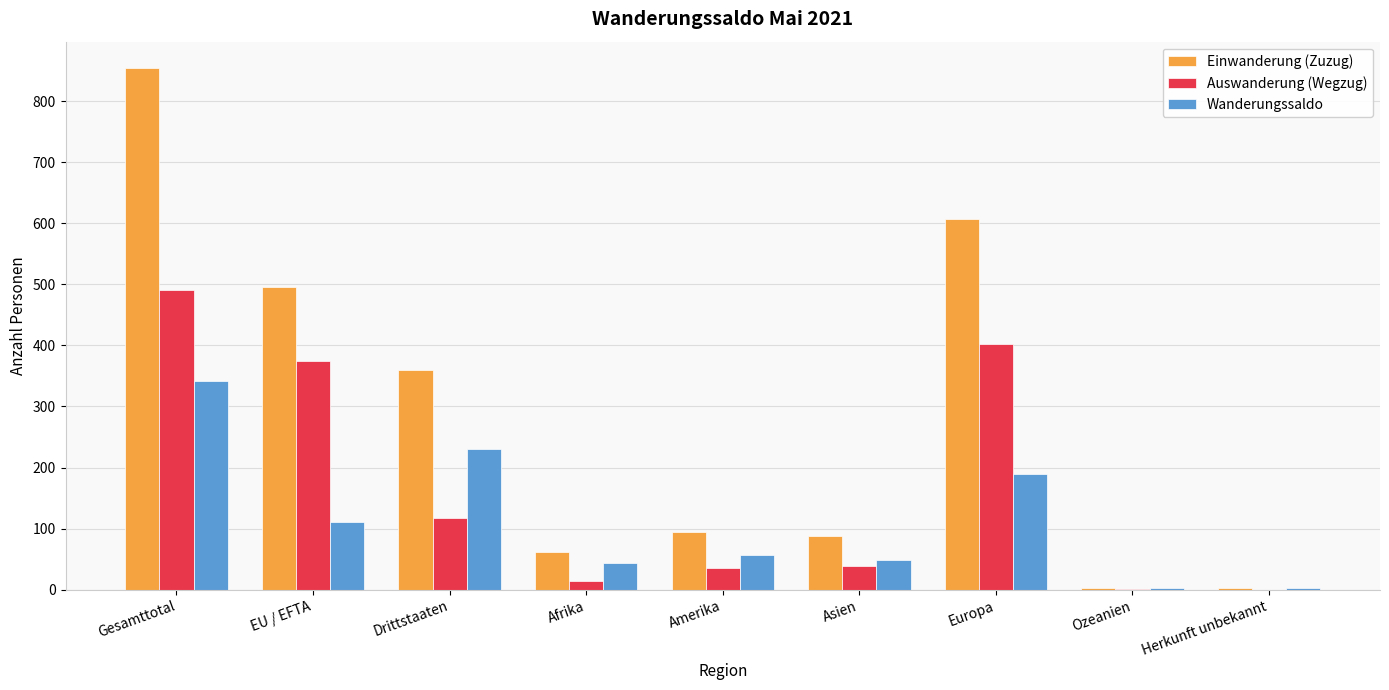

What is the total value across all series at Gesamttotal?

1687